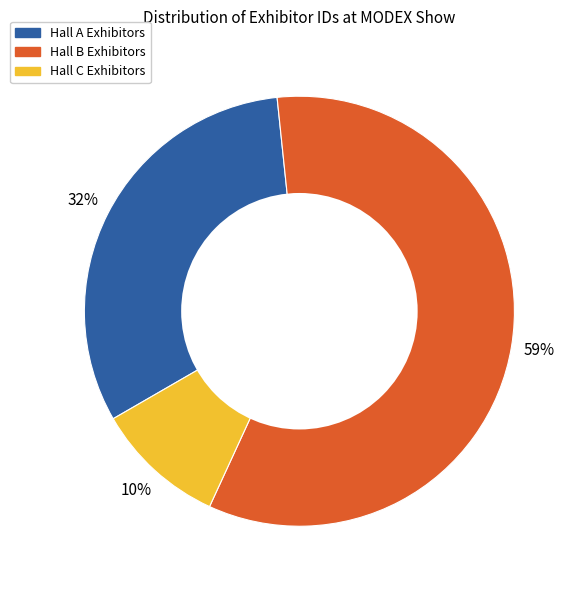

Is there any slice that represents more than half of the pie?

Yes